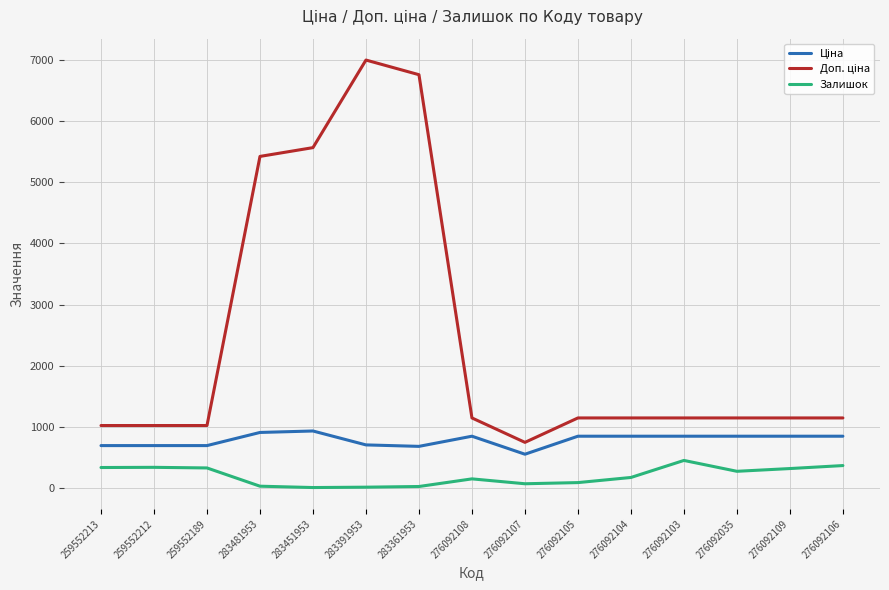

What position from the right is 276092103?

4